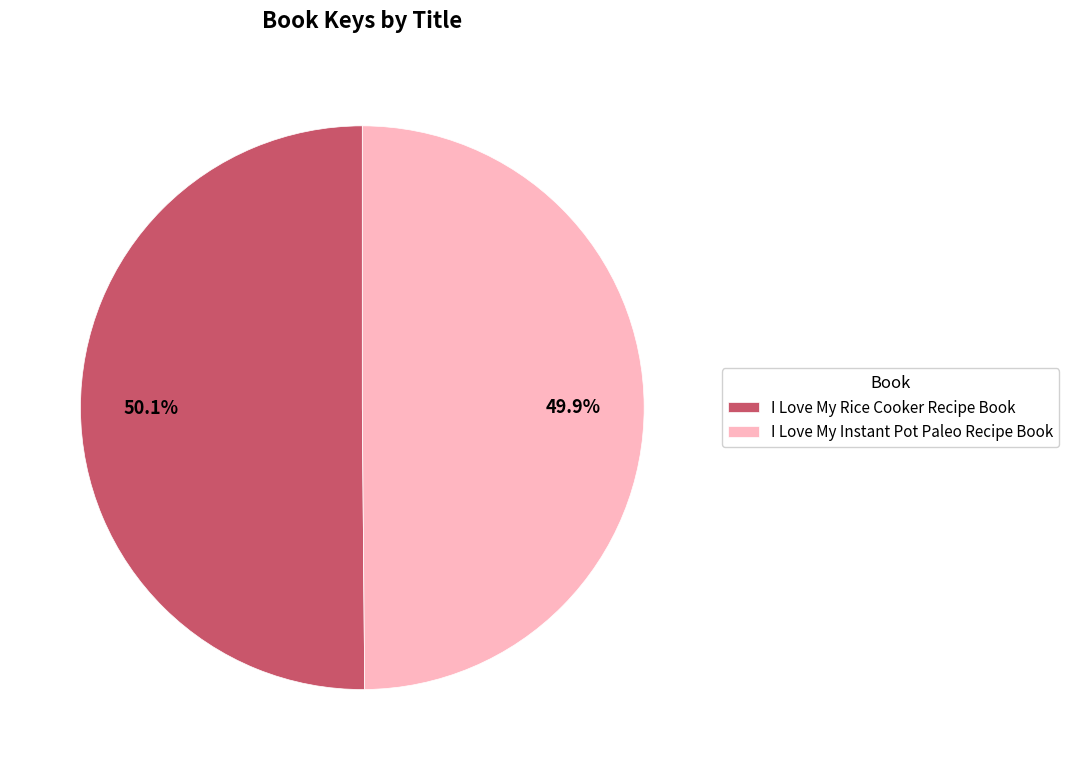

How many segments does this pie chart have?

2